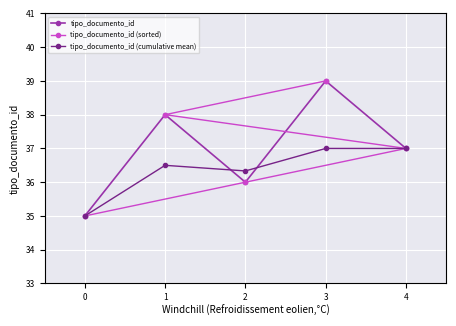

The tipo_documento_id (cumulative mean) series shows 55.9 at 1. True or false?

False